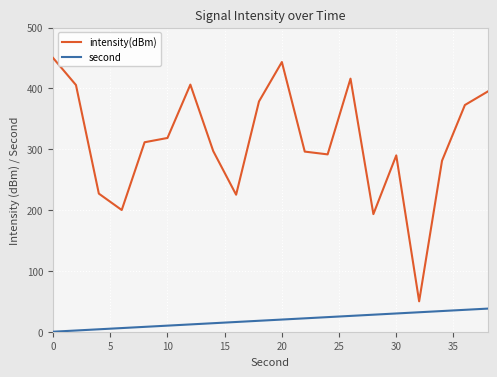

True or false: intensity(dBm) and second intersect in this chart.

False